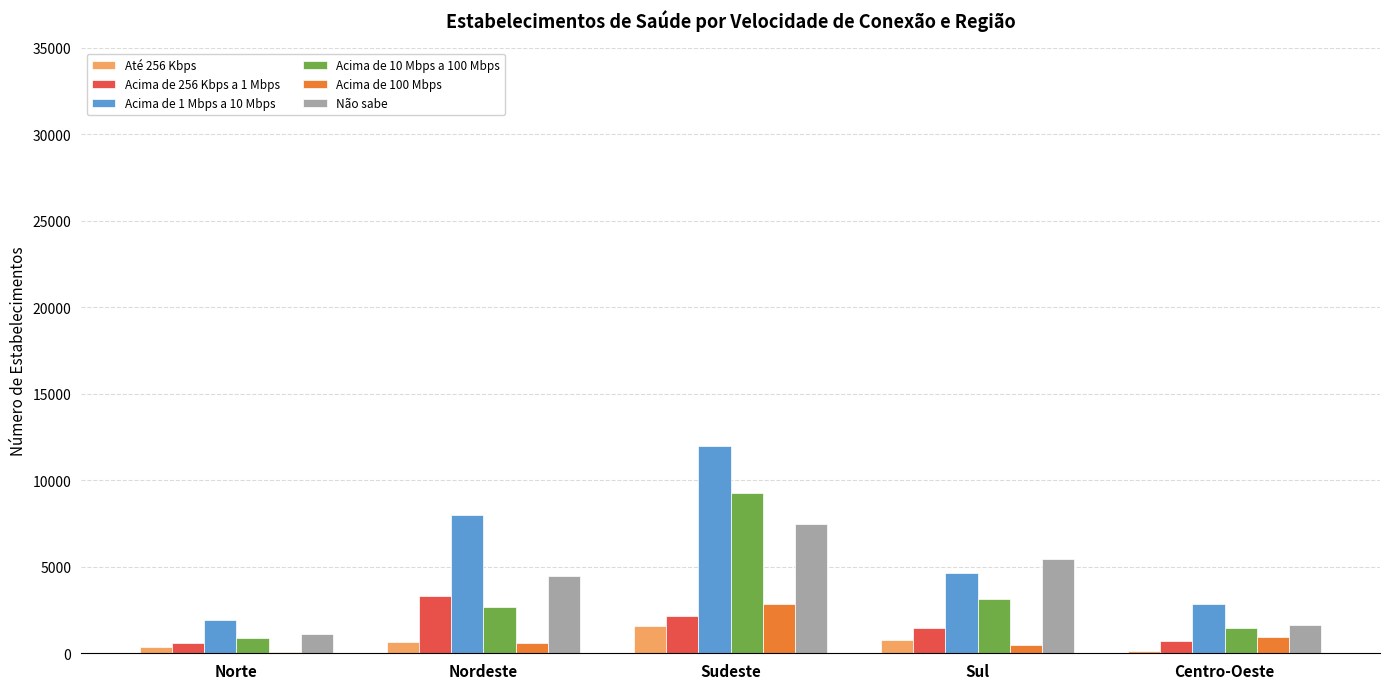

At which label does Acima de 100 Mbps reach its peak?

Sudeste